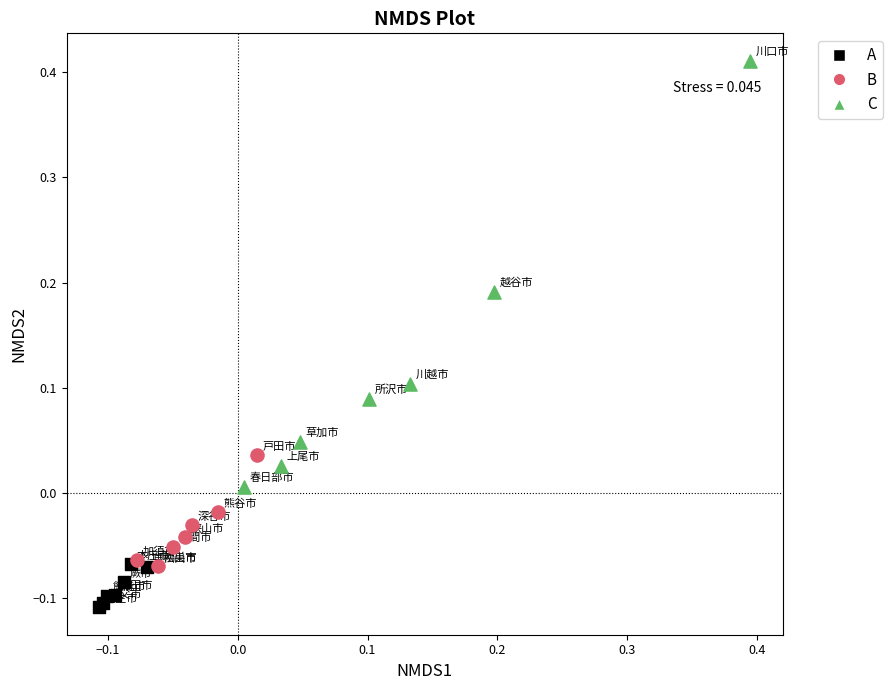

Which series contains the highest Y value?

C